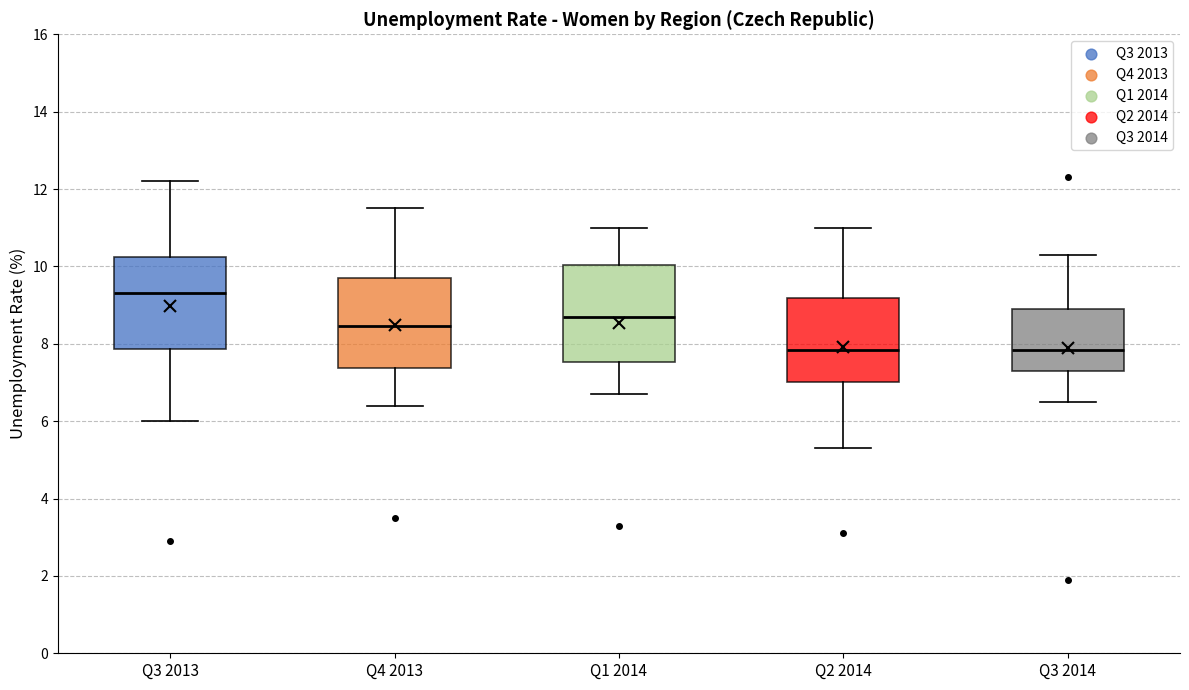

Reading left to right, transcribe this box plot: for each box, give where its median line is, the range the box spans, and where its two whiskers end, as read against the y-axis. The values are not printed on the chart, so give them approximately, as read against the axis.

Q3 2013: median 9.4, box 7.8 to 10.2, whiskers 6.0 to 12.2
Q4 2013: median 8.4, box 7.4 to 9.8, whiskers 6.4 to 11.6
Q1 2014: median 8.8, box 7.6 to 10.0, whiskers 6.8 to 11.0
Q2 2014: median 7.8, box 7.0 to 9.2, whiskers 5.4 to 11.0
Q3 2014: median 7.8, box 7.4 to 9.0, whiskers 6.6 to 10.4